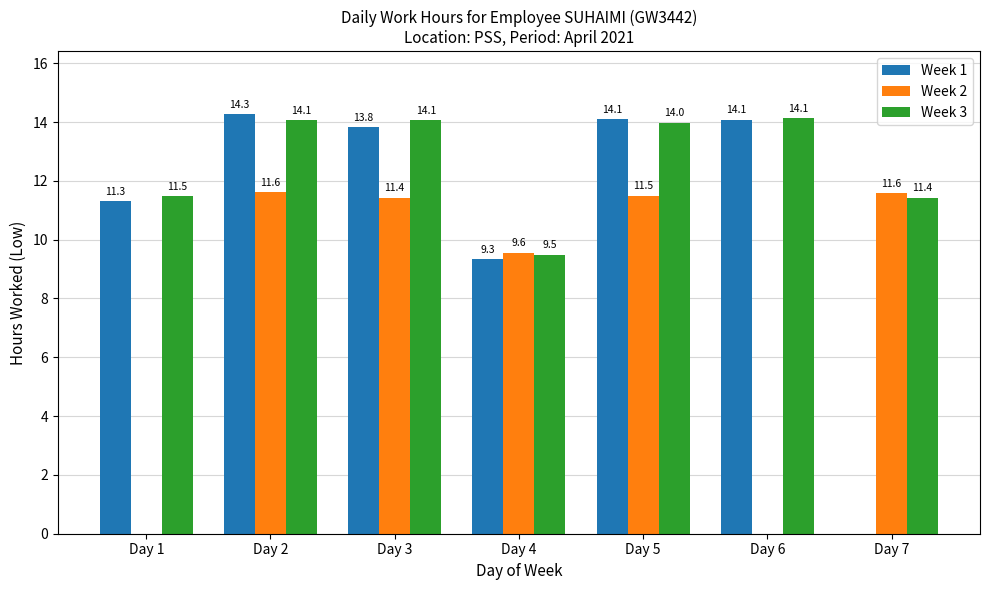

How many positive values does the Week 1 series have?

6